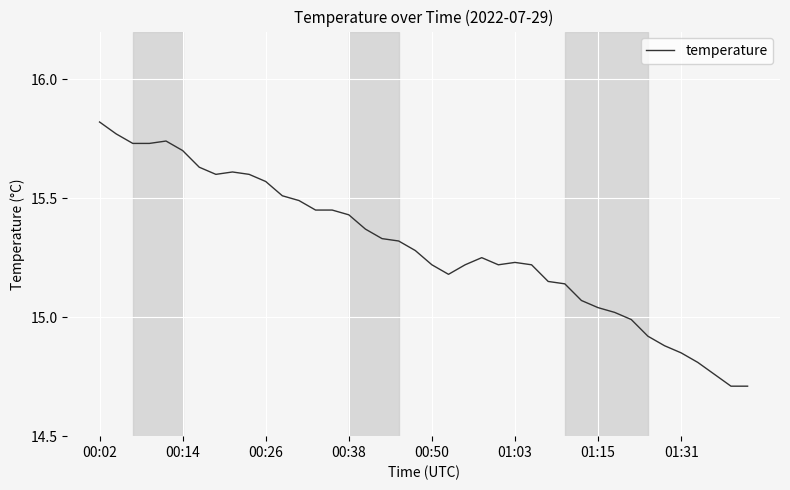

What is the difference between the maximum and minimum values?

1.1